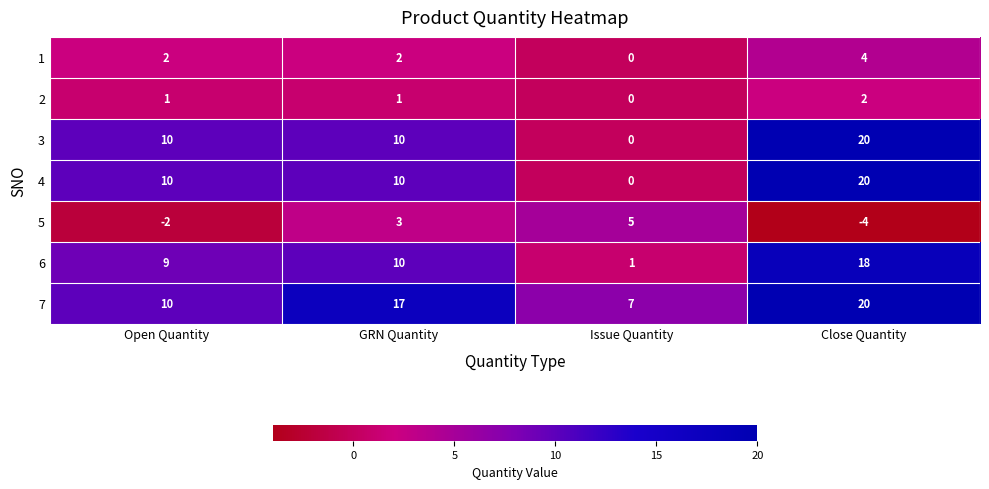

What is the difference between the second highest and minimum values in the 5 series?

7